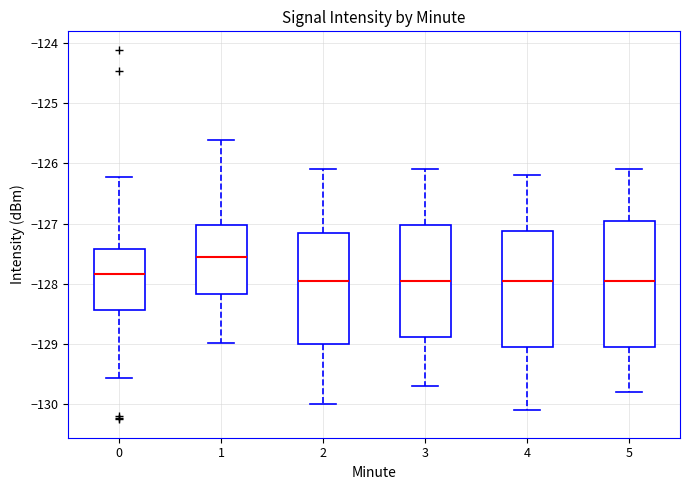

Which box is the tallest, from its lower edge to its upper edge?

5